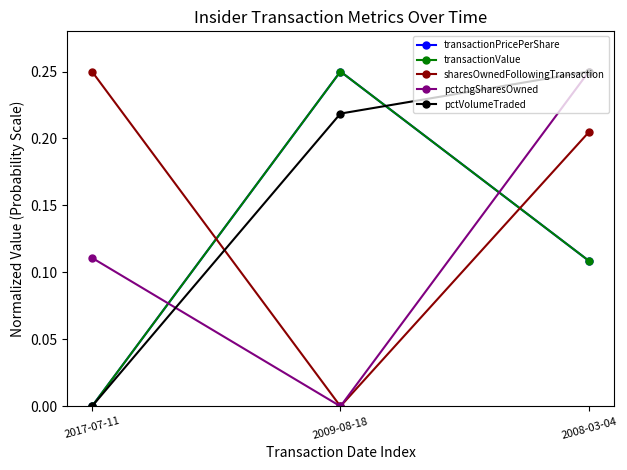

Which series has the largest total across all categories?

pctVolumeTraded